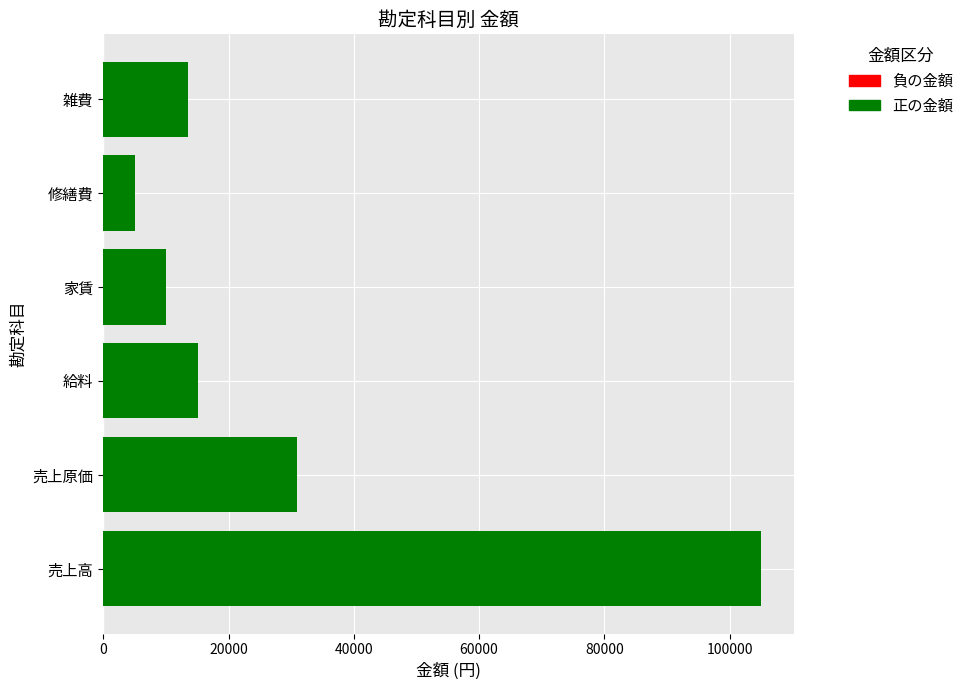

How many data points does each series have?

6